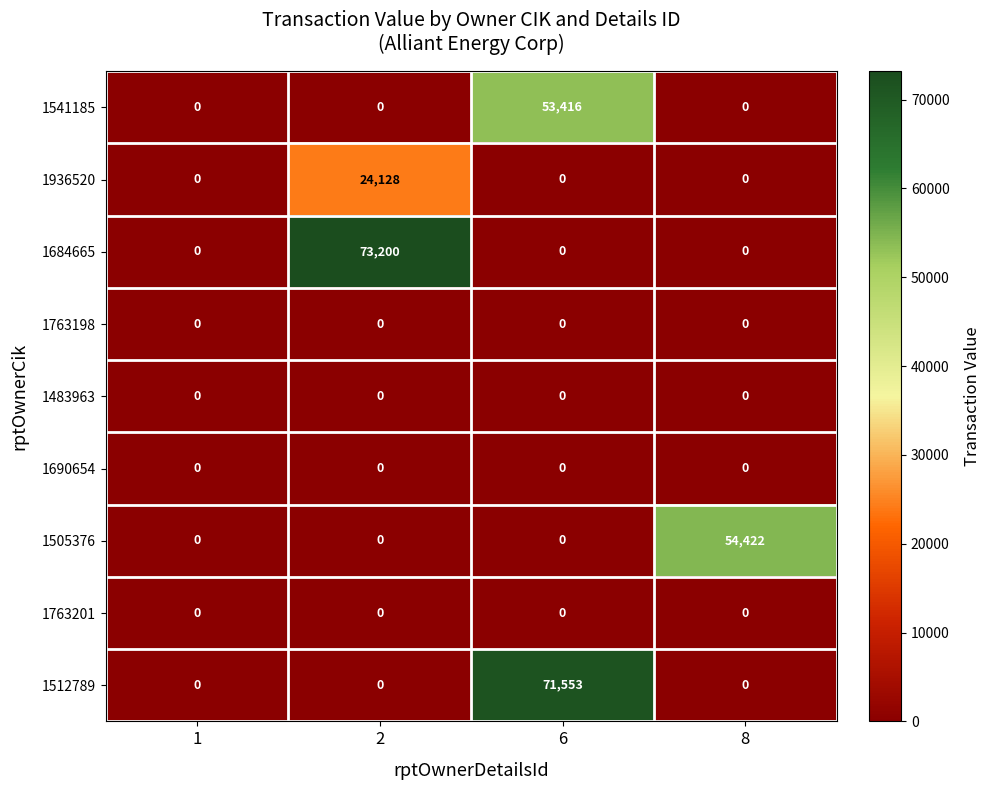

How many distinct data groups are displayed?

9